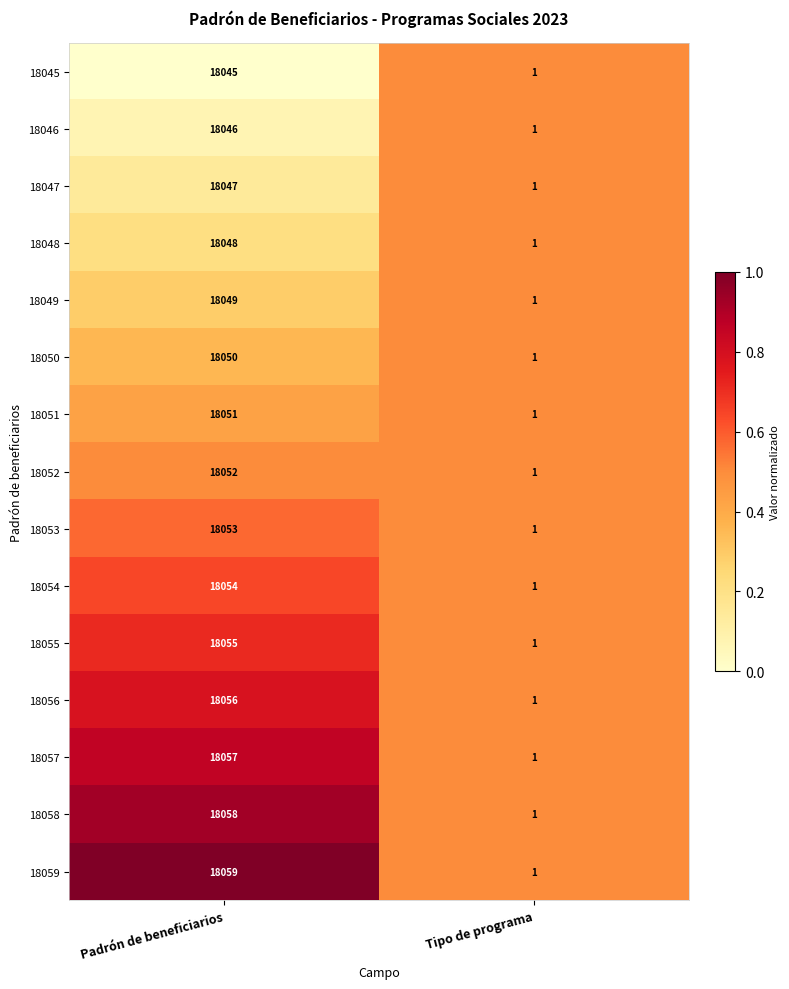

What is the sum of the 18055 values at Tipo de programa and Padrón de beneficiarios?

18056